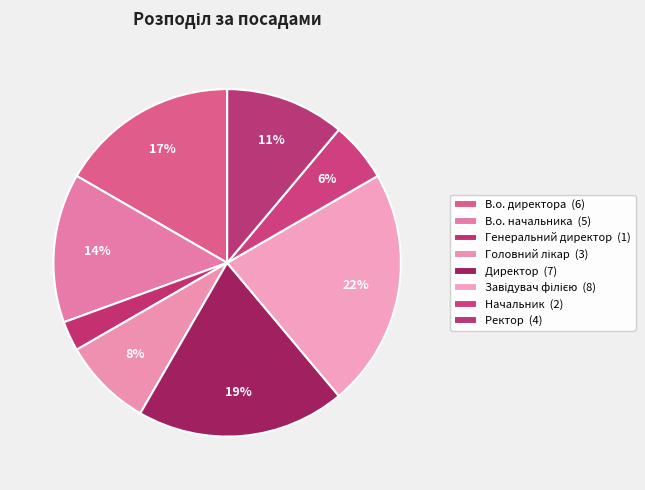

Count the number of slices in the pie.

8